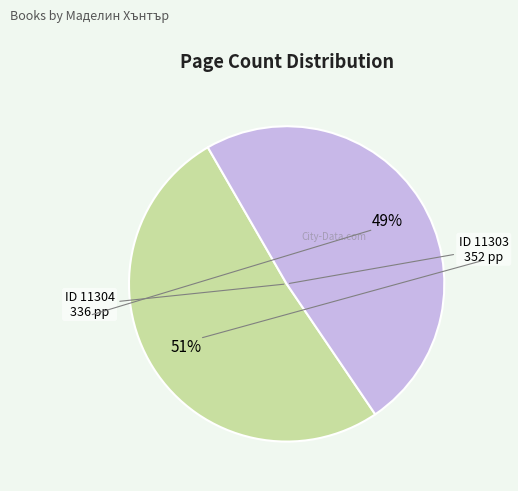

To the nearest percent, what is the average slice percentage?

50%